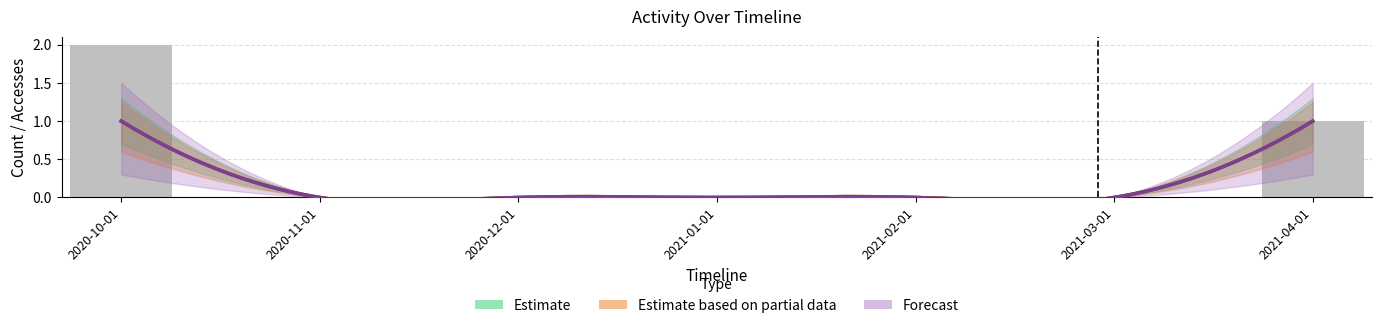

Rank the categories by value from highest to lowest.

2020-10-01, 2021-04-01, 2020-11-01, 2020-12-01, 2021-01-01, 2021-02-01, 2021-03-01